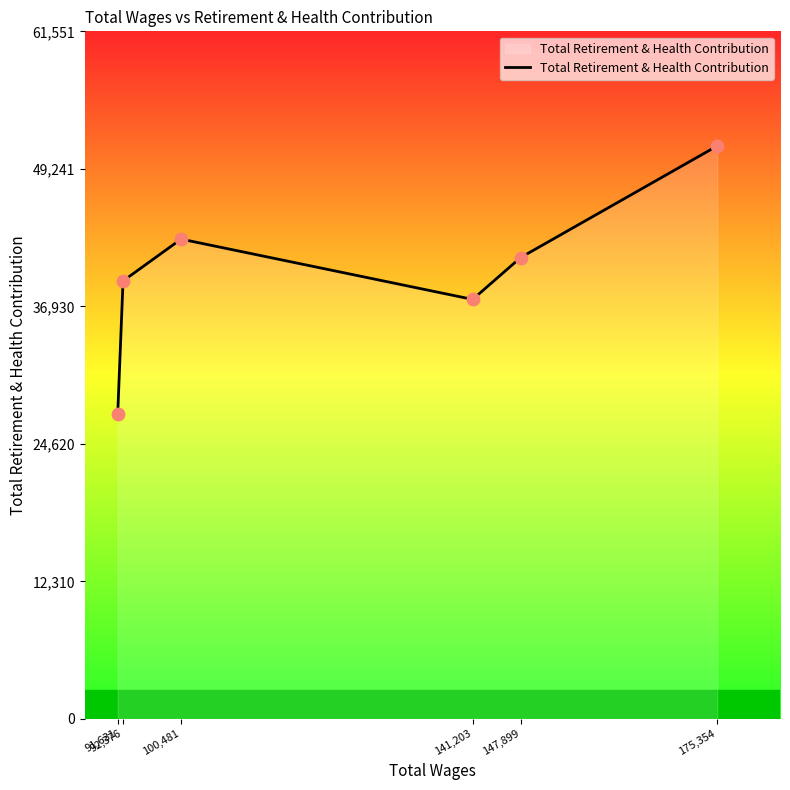

Which has a higher value, 147,899 or 92,376?

147,899